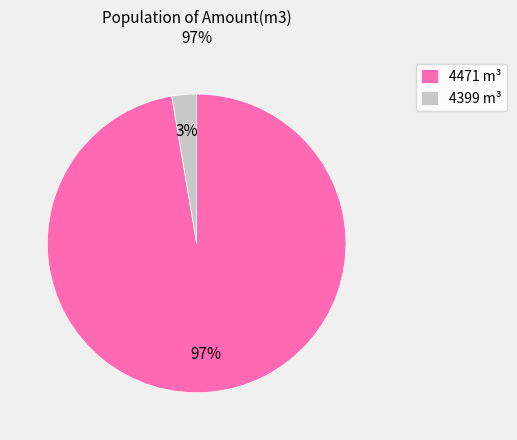

To the nearest percent, what portion does 4471 represent?

97%